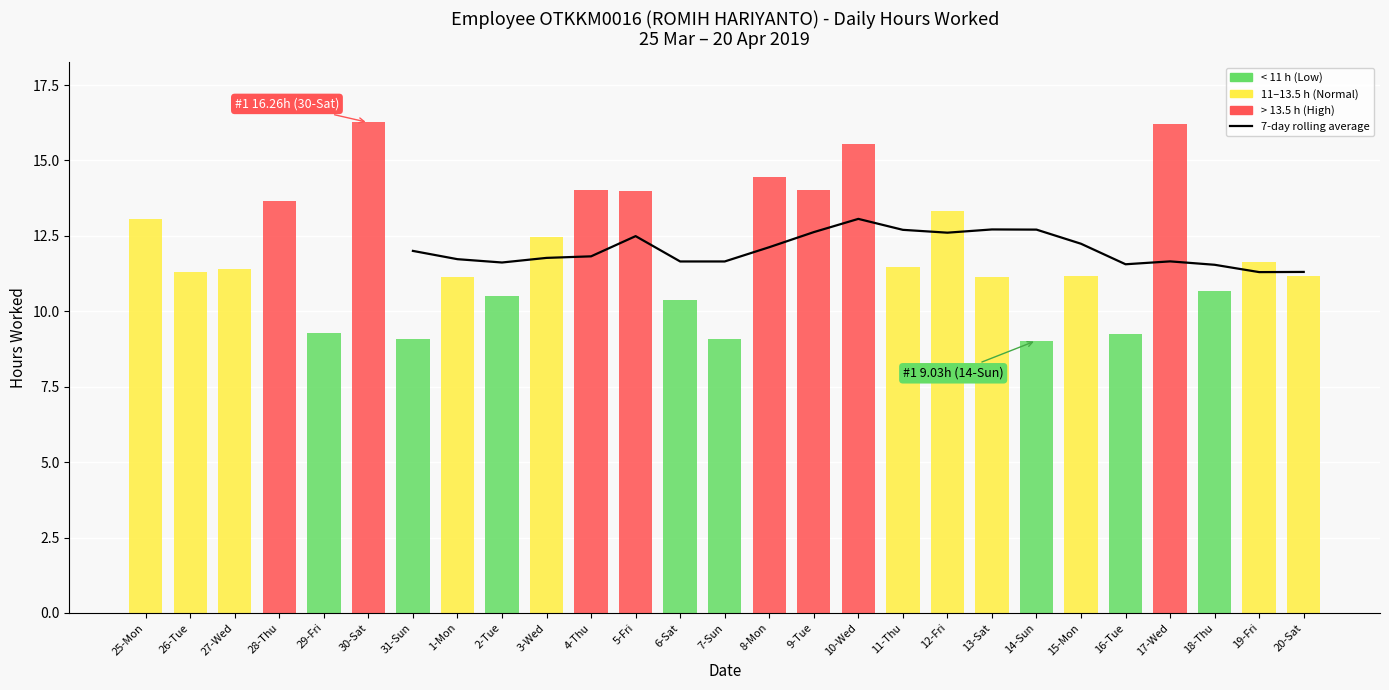

How many values are above zero?

21